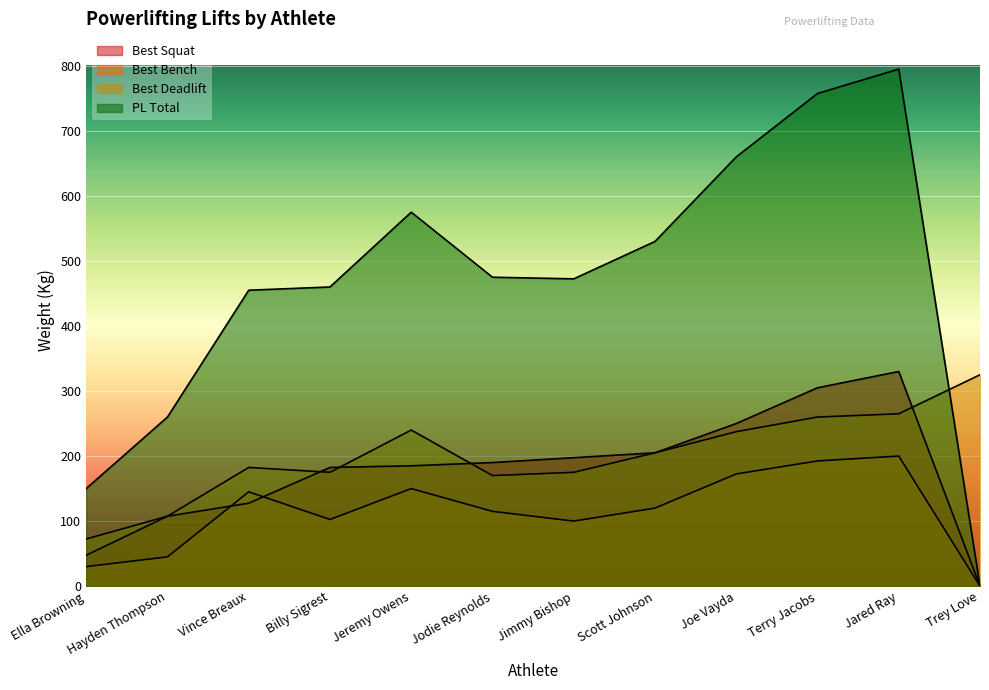

What is the value of the Best Bench point at the 4th from the left?

102.5